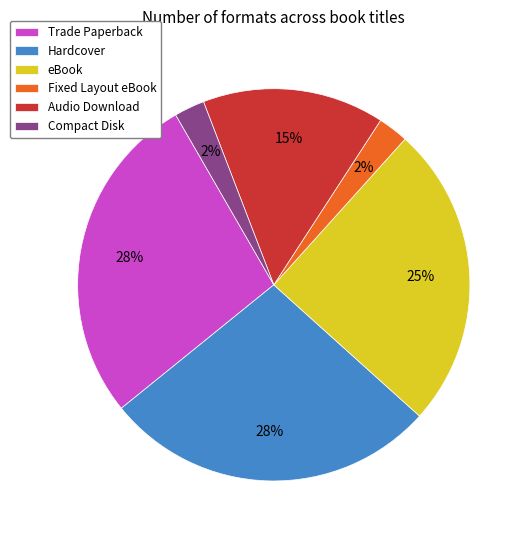

To the nearest percent, what is the difference between the largest and smallest slice percentages?

25%